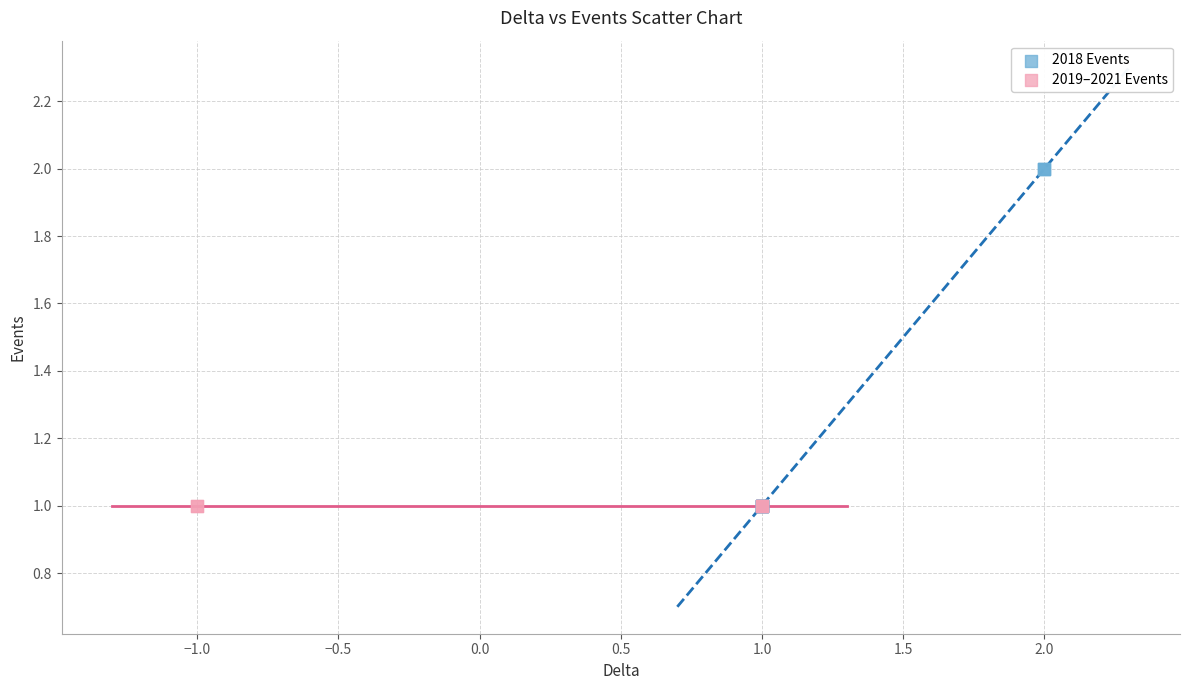

Which series contains the highest Y value?

2018 Events